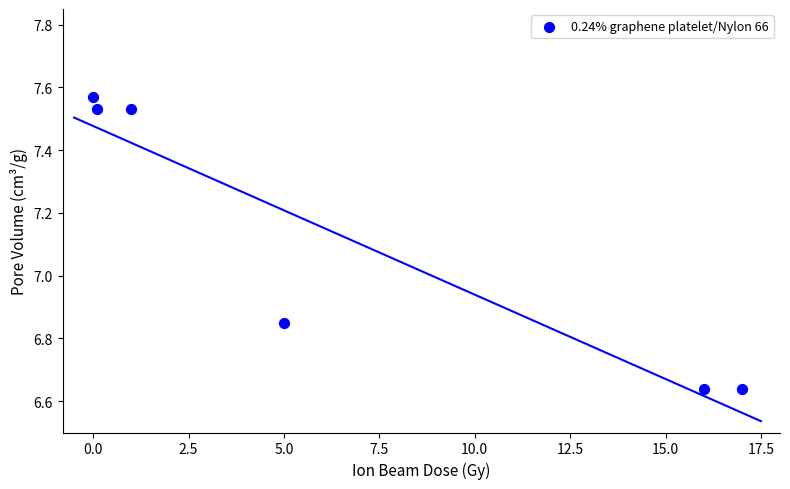

What is the average X value?

6.5